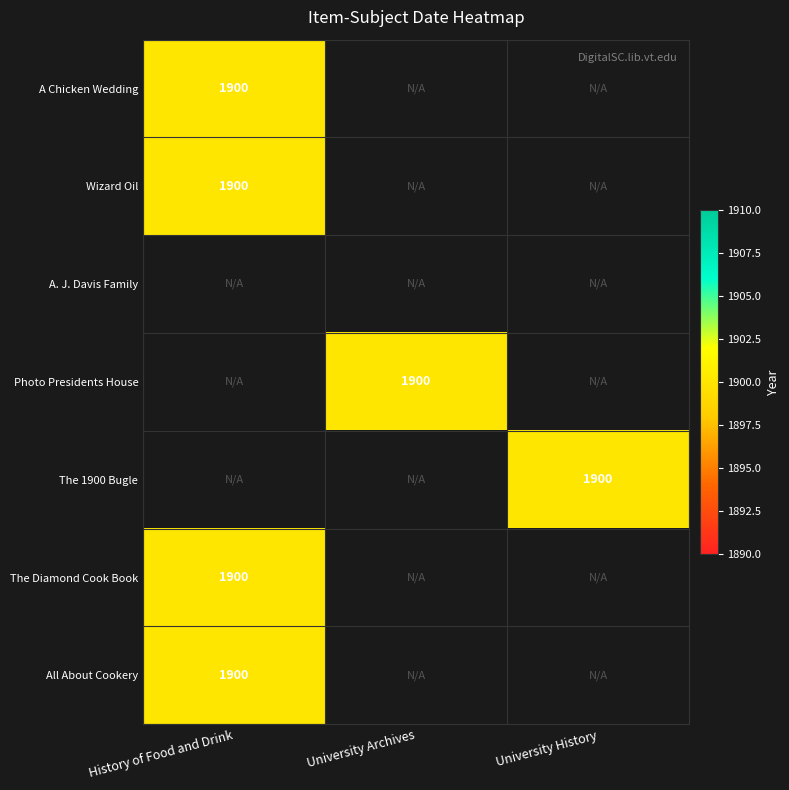

True or false: A. J. Davis Family (photograph) has a value of 0 at University History.

True